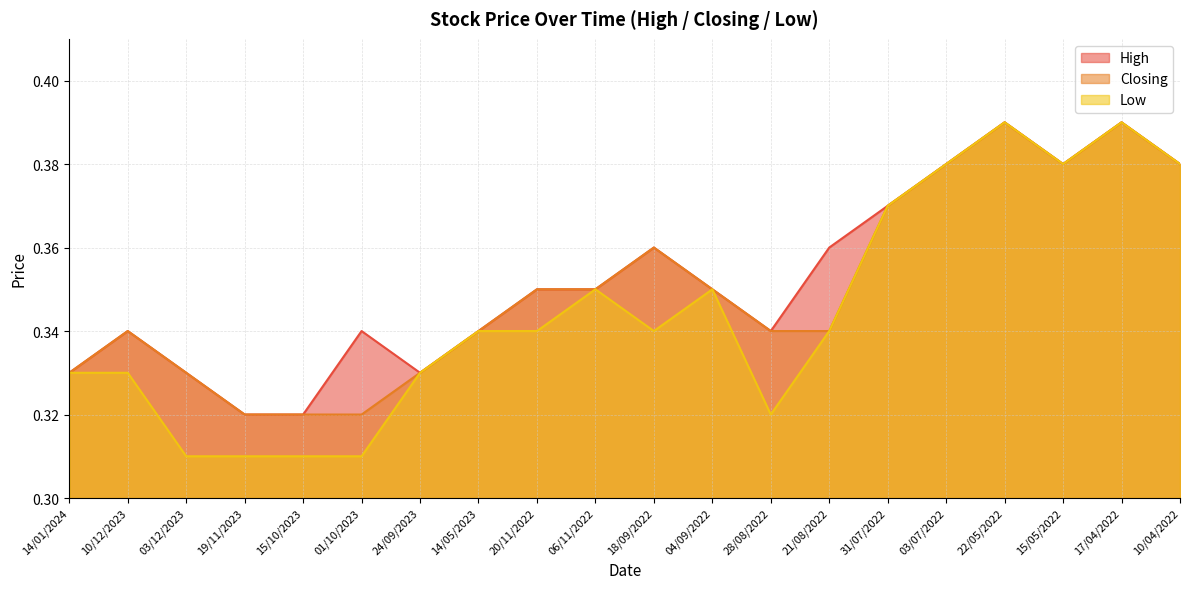

What is the label of the 20th point from the left?

10/04/2022